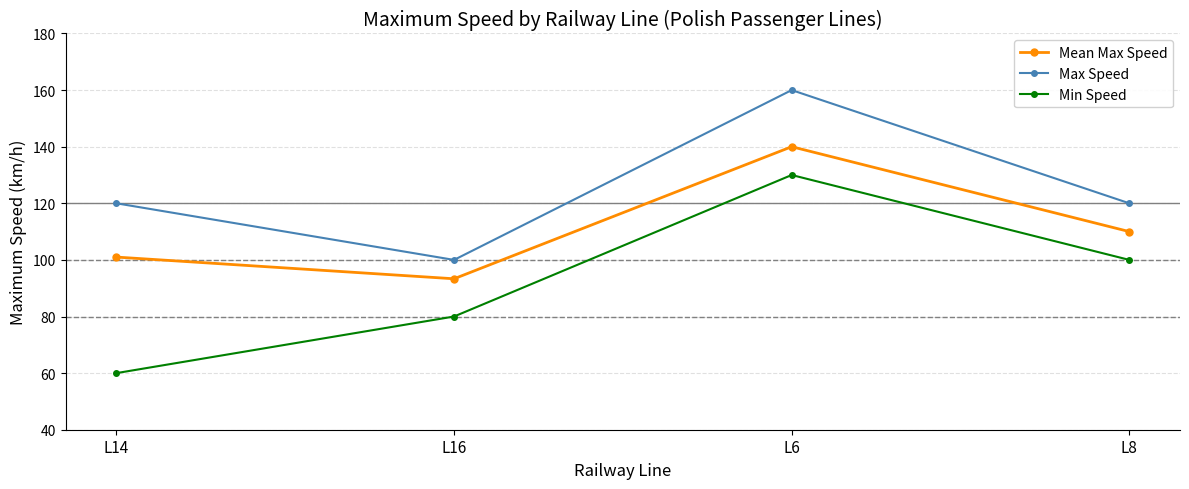

What is the difference between the highest and lowest values at L14?

60.0